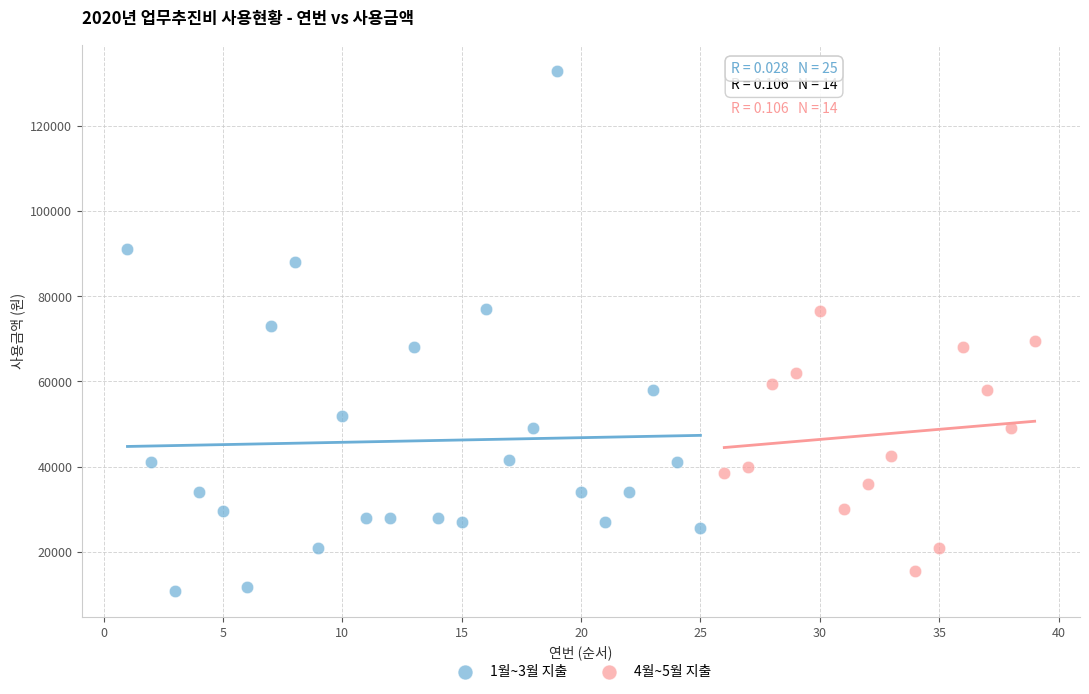

Which series reaches the maximum Y coordinate?

1월~3월 지출